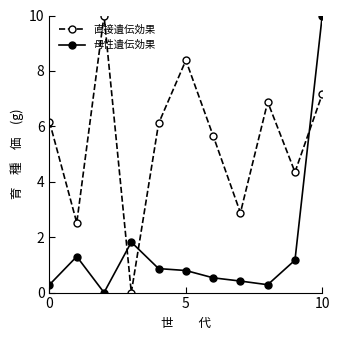

True or false: 母性遺伝効果 and 直接遺伝効果 intersect in this chart.

True